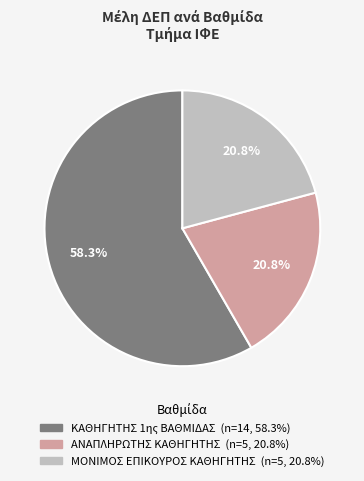

Approximately how many times larger is the value at ΚΑΘΗΓΗΤΗΣ 1ης ΒΑΘΜΙΔΑΣ compared to ΜΟΝΙΜΟΣ ΕΠΙΚΟΥΡΟΣ ΚΑΘΗΓΗΤΗΣ?

2.8